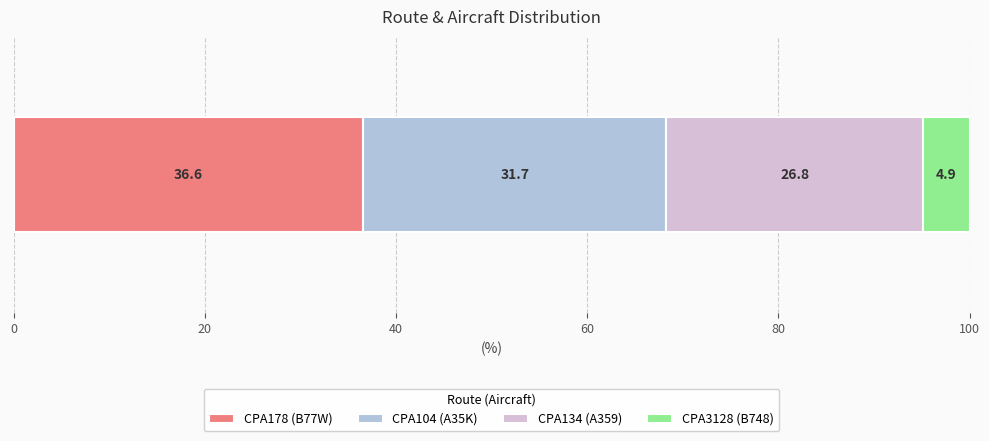

What is the maximum value for CPA178 (B77W)?

36.6